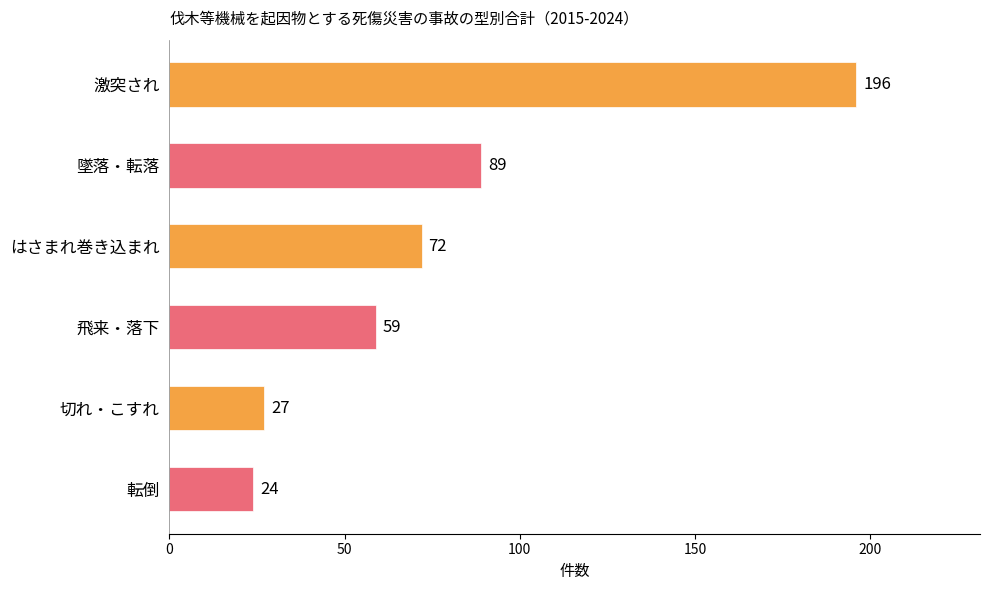

How many categories are shown in the chart?

6